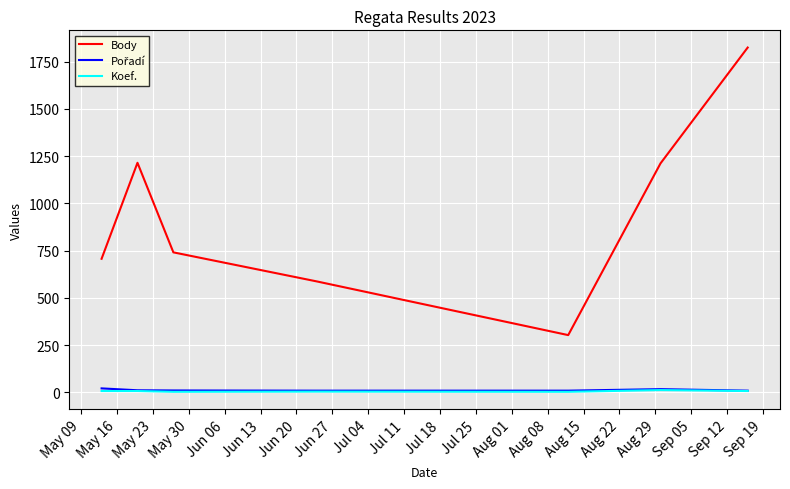

Which series has the largest total across all categories?

Body